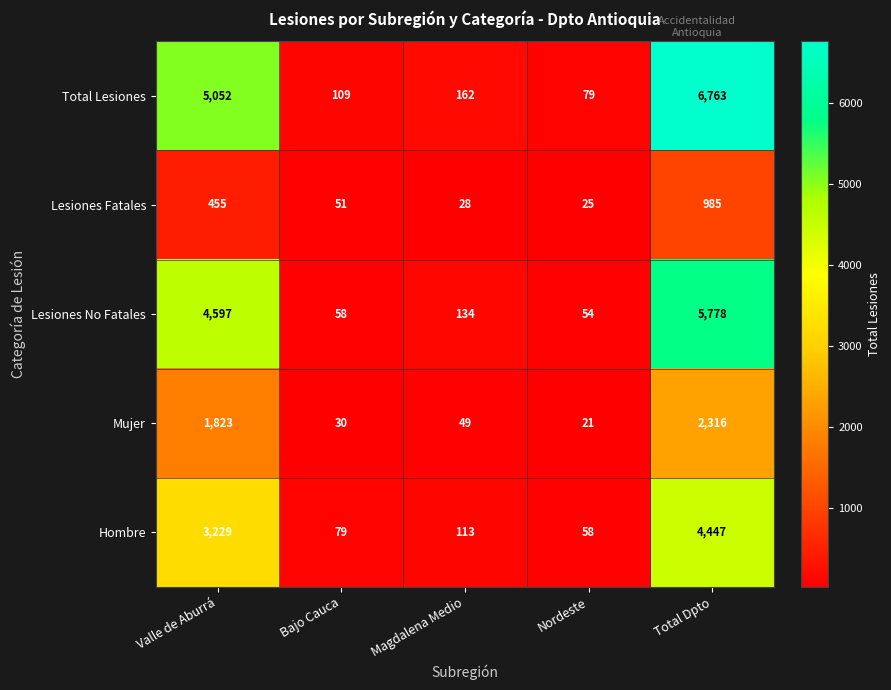

The Hombre series shows 39 at Magdalena Medio. True or false?

False